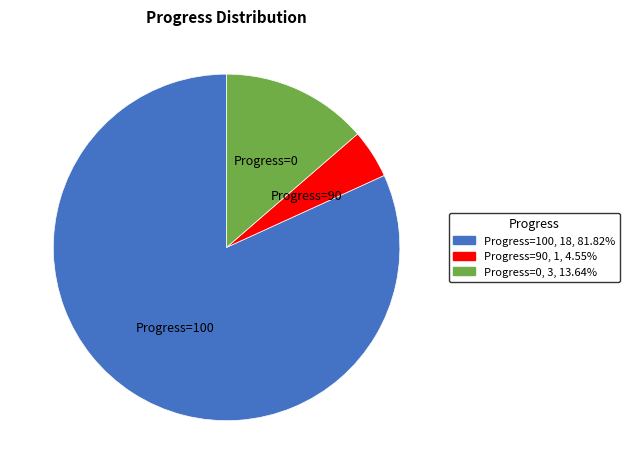

Combined, do Progress=90, 1, 4.55% and Progress=0, 3, 13.64% account for over 50%?

No